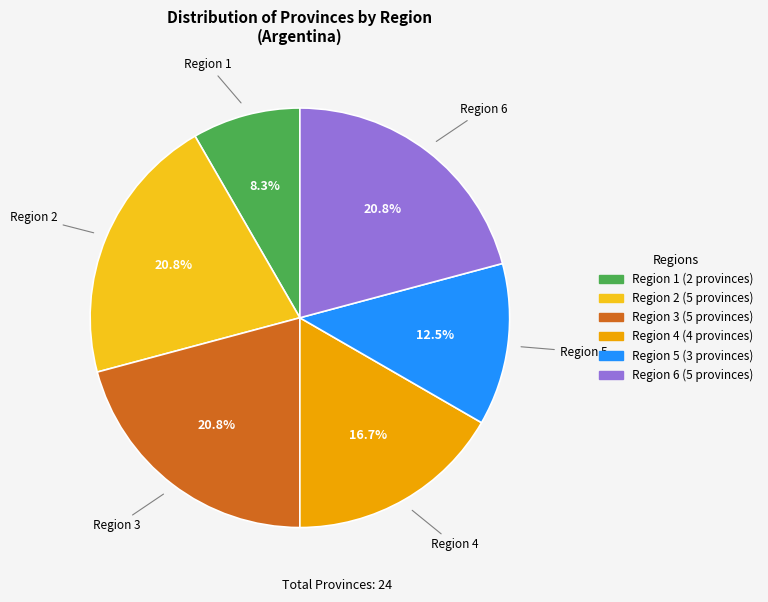

Does any single category account for the majority?

No